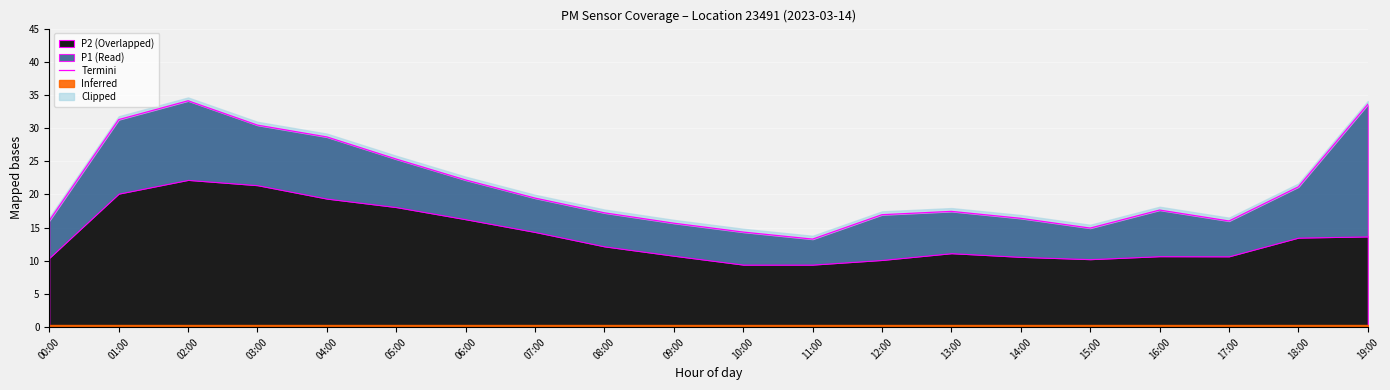

Is it true that the value at 10:00 is 20.8?

False